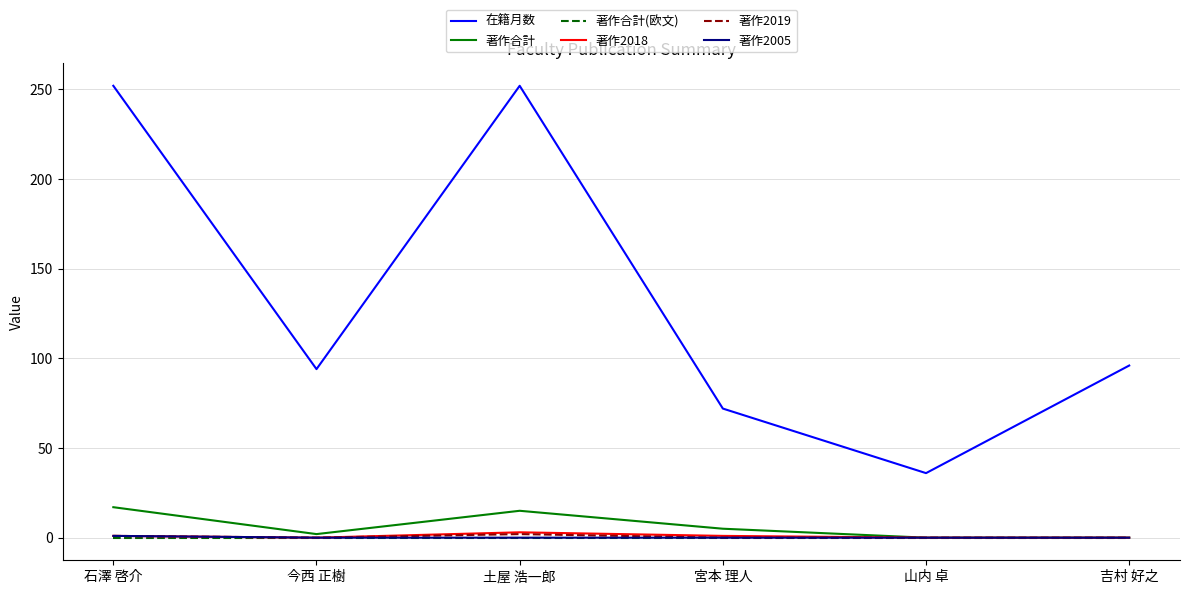

True or false: 著作2019 and 在籍月数 cross at least once.

False